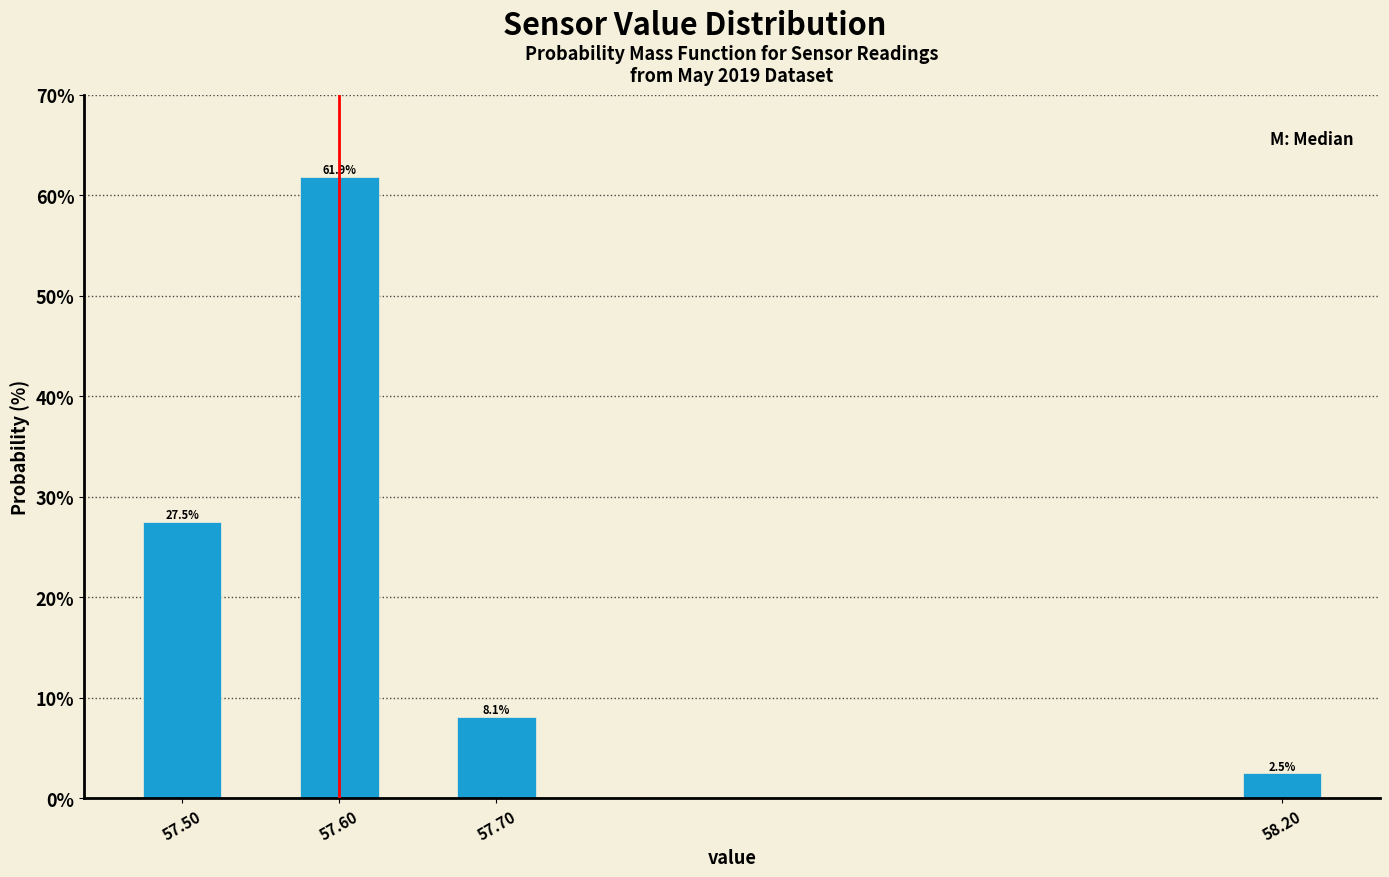

Reading left to right, transcribe all the data shown in this chart.

57.50=27.5	57.60=61.9	57.70=8.1	58.20=2.5